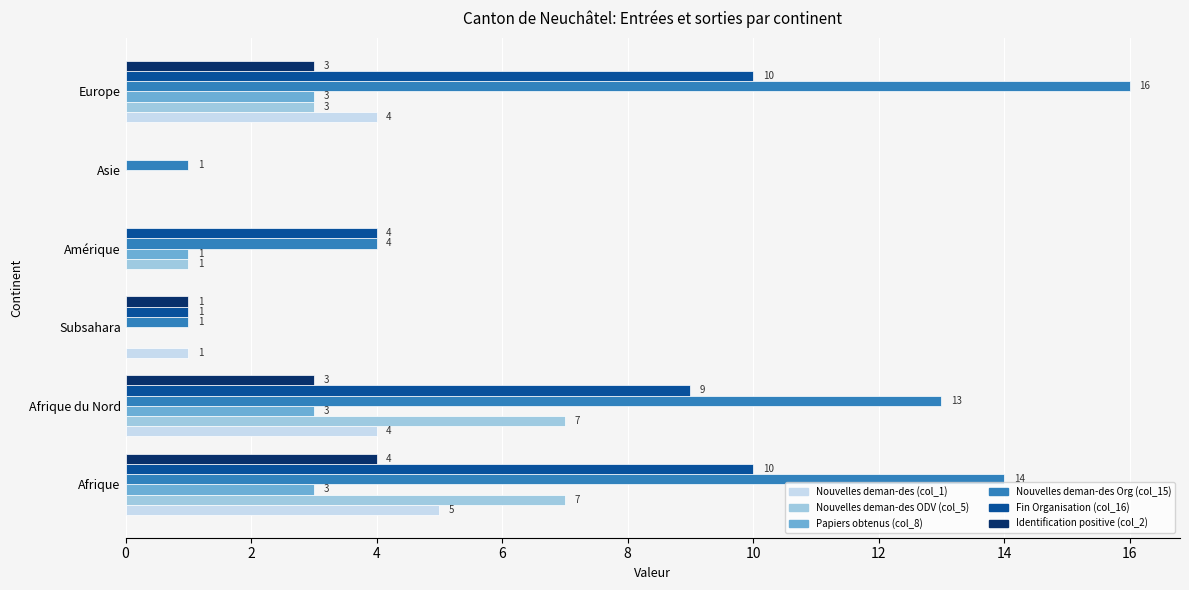

What is the sum of all Papiers obtenus (col_8) values?

10